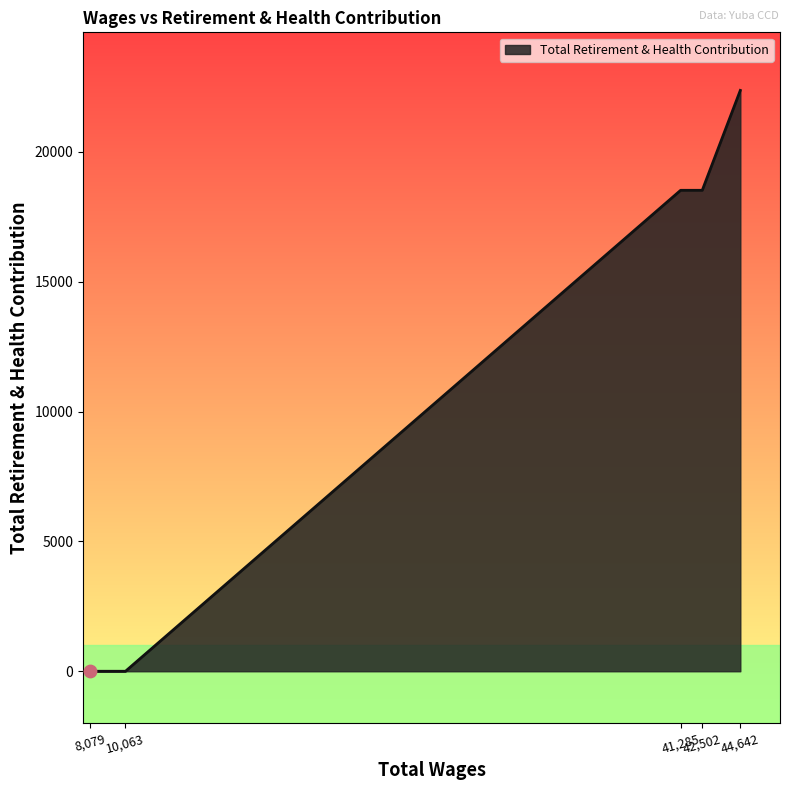

What is the difference between the maximum and second lowest values?

22365